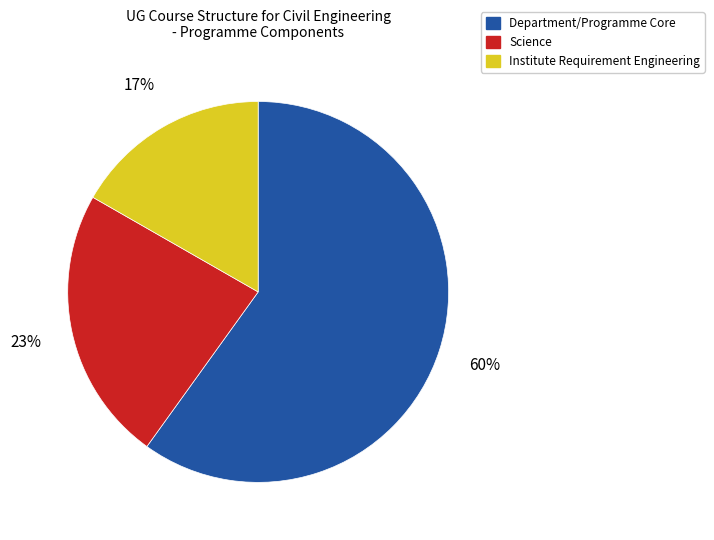

To the nearest percent, what is the average slice percentage?

33%